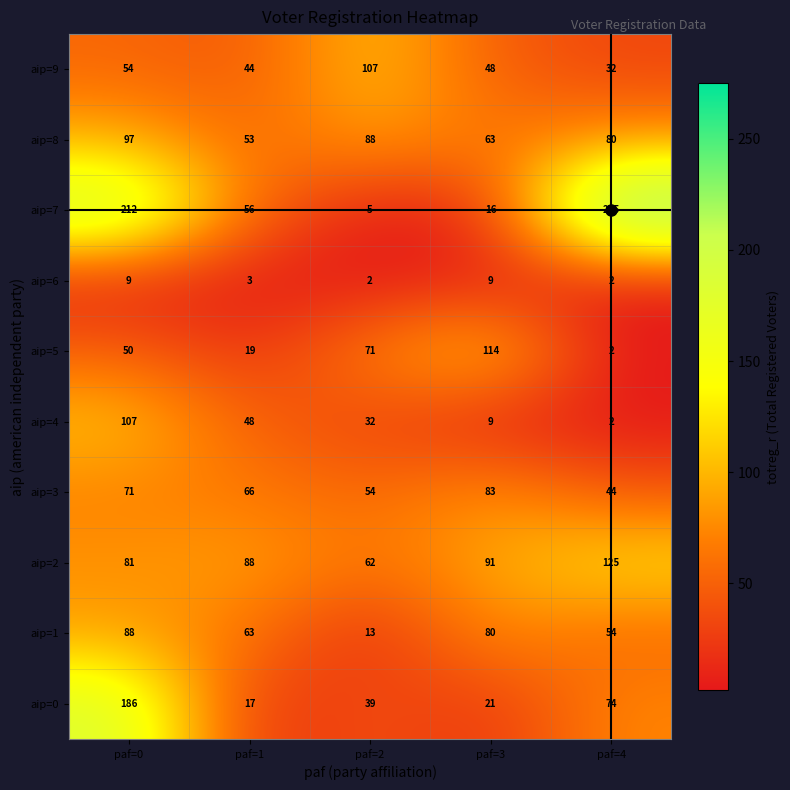

What is the difference between the aip=2 values at paf=1 and paf=4?

37